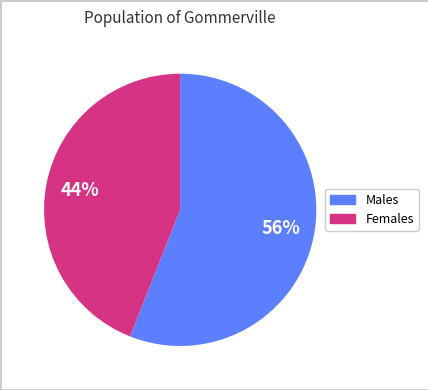

To the nearest percent, what is the difference between the largest and smallest slice percentages?

12%